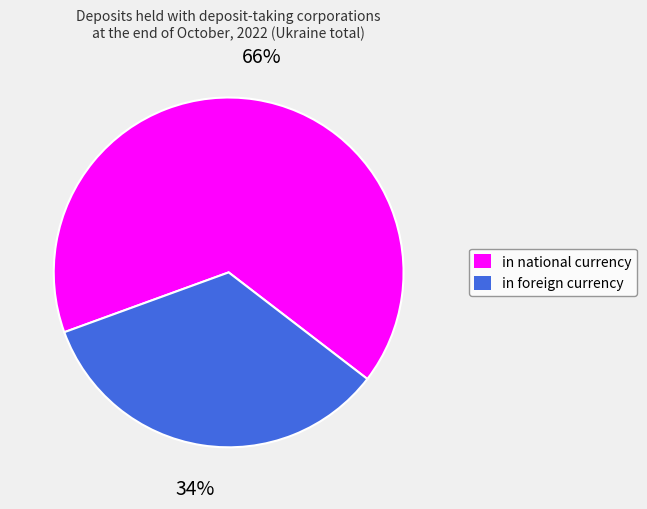

True or false: in national currency accounts for 66% of the total.

True